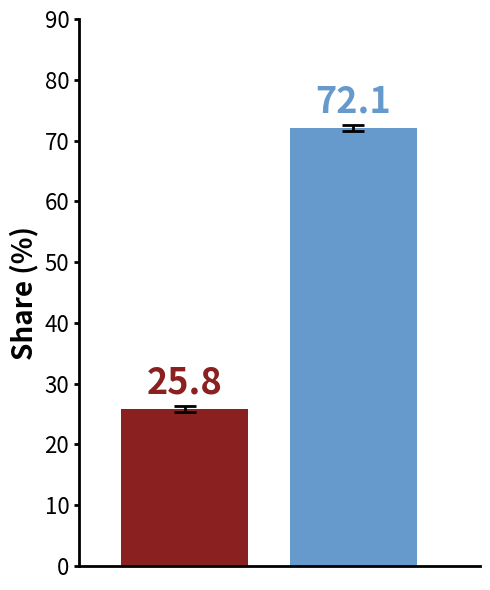

What is the minimum value shown in the chart?

25.8